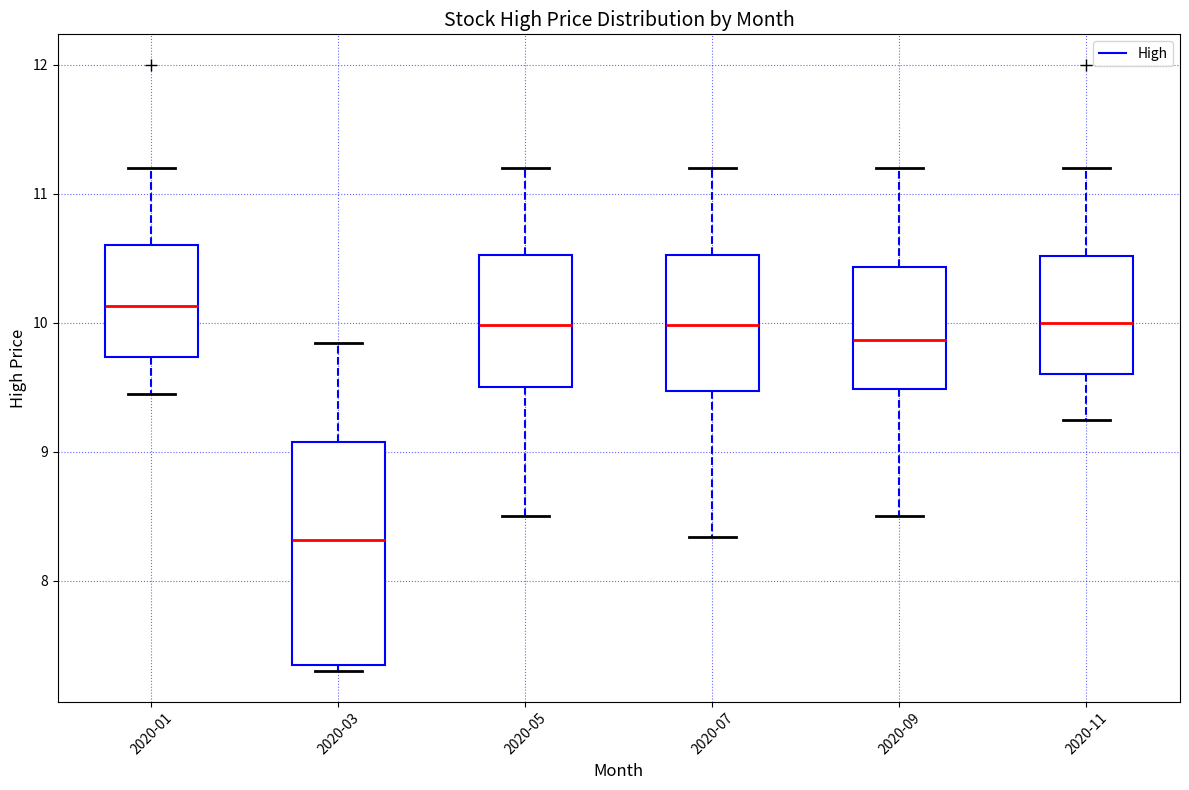

Where does the upper whisker of the box for 2020-09 end on the y-axis? The values are not printed on the chart, so give them approximately, as read against the axis.

11.2